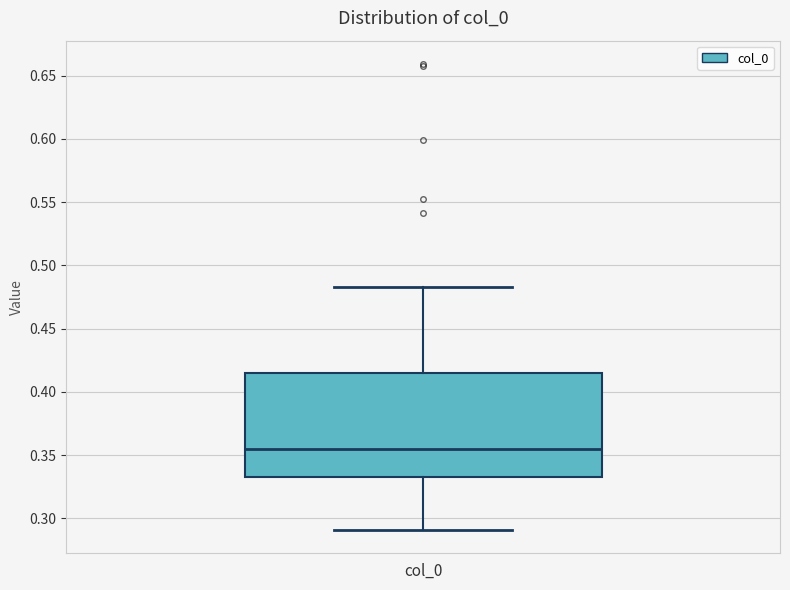

Transcribe this box plot: give where the median line is, the range the box spans, and where the two whiskers end, as read against the y-axis. The values are not printed on the chart, so give them approximately, as read against the axis.

median 0.355, box 0.335 to 0.415, whiskers 0.290 to 0.485